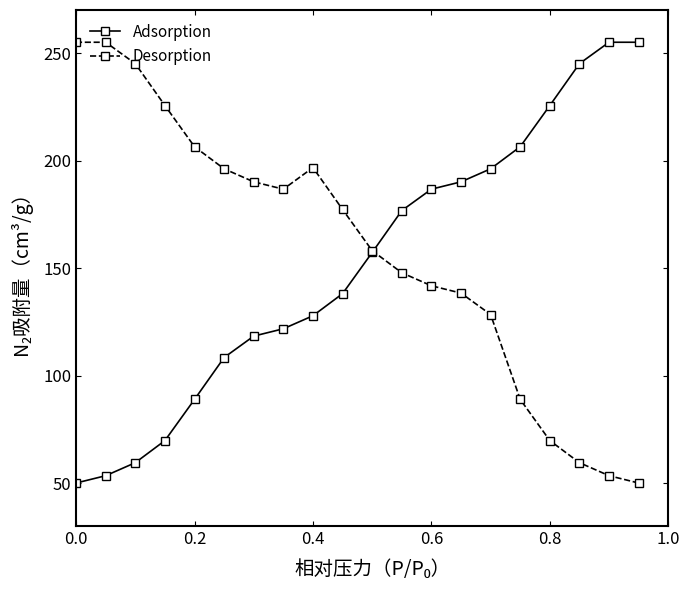

What is the minimum value for Adsorption?

50.0